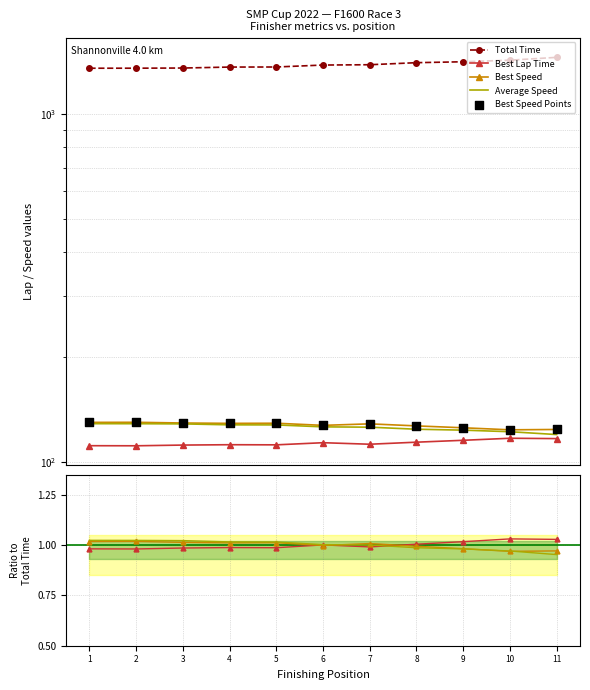

Which series reaches the maximum Y coordinate?

Total Time